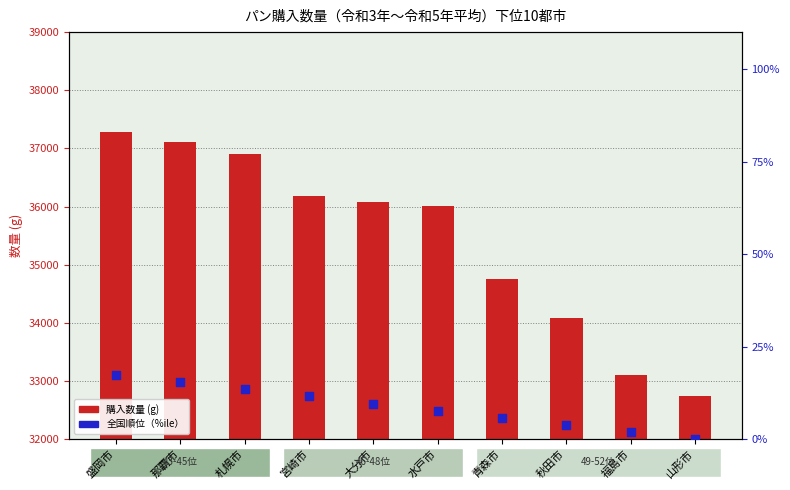

Which series has the widest spread of Y values?

購入数量 (g)